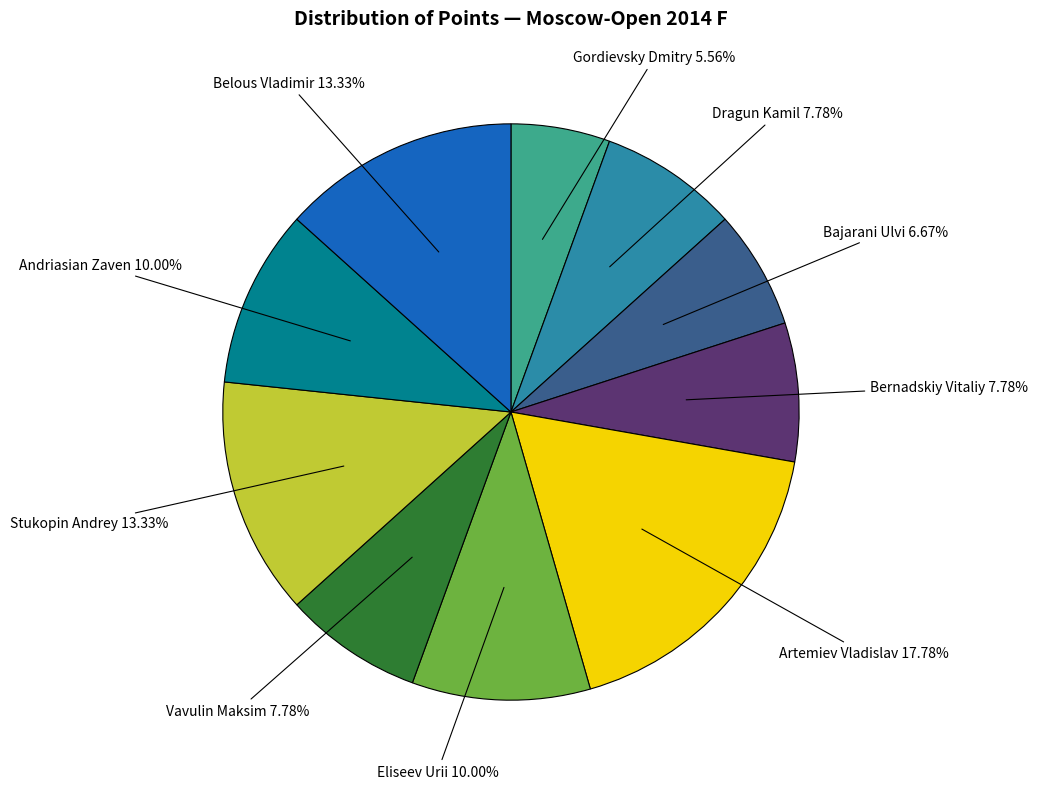

How many slices are in this pie chart?

10